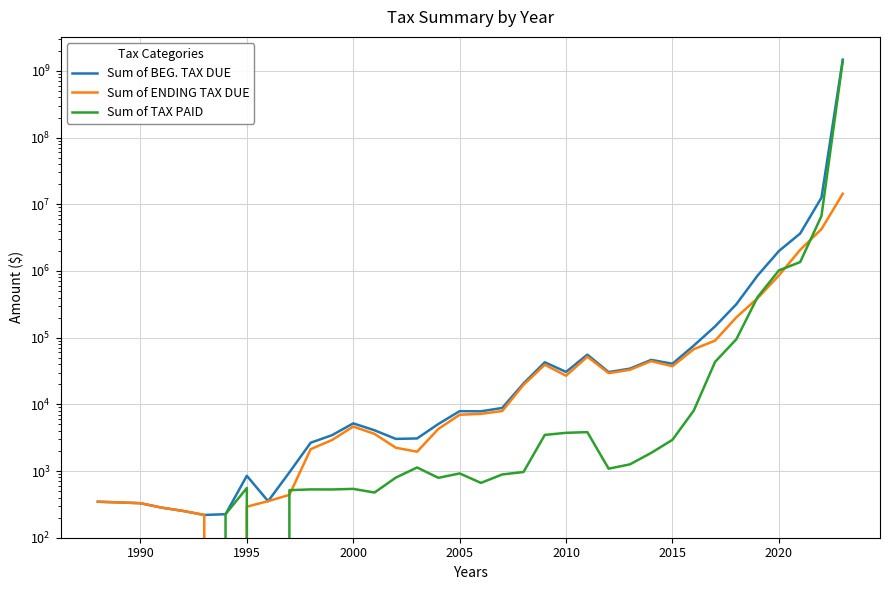

What is the total value across all series at 2010?

61230.6